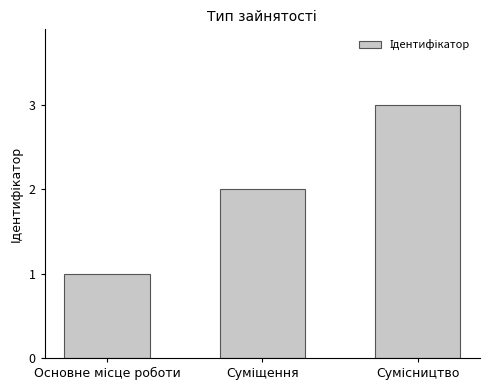

What is the maximum value shown in the chart?

3